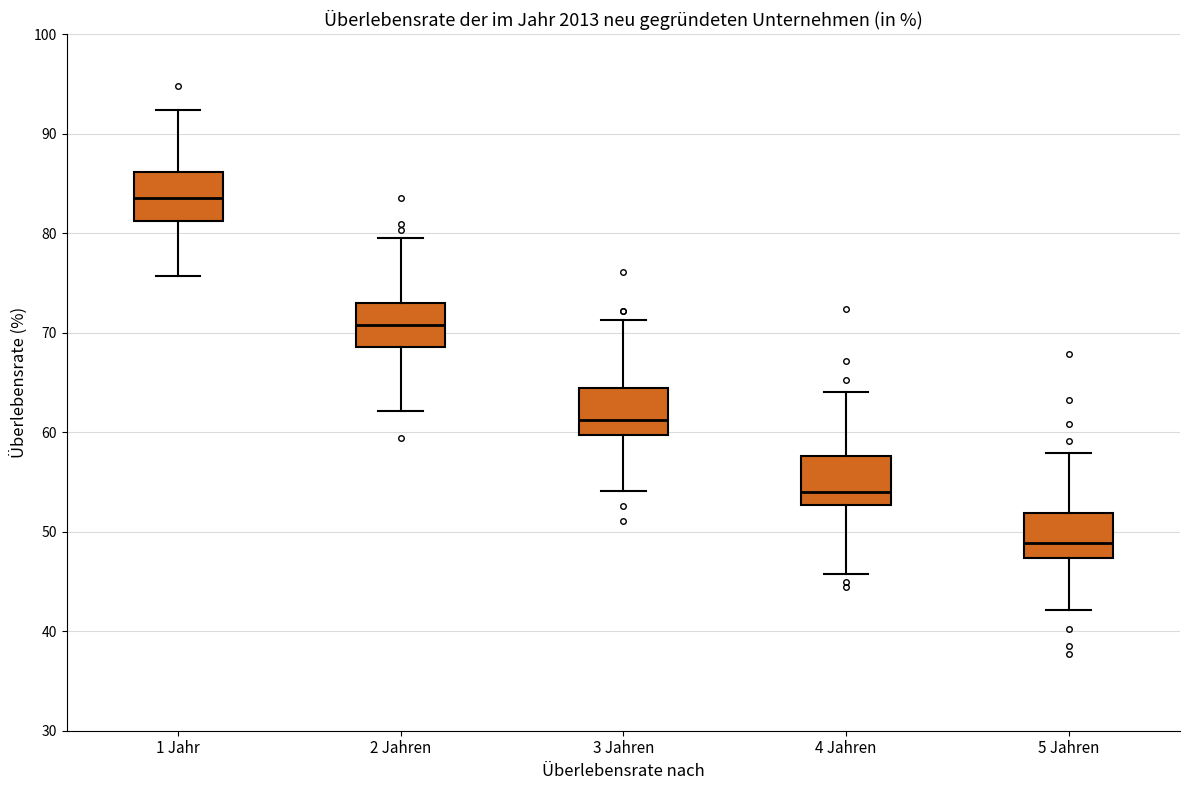

Where does the upper whisker of the box for 5 Jahren end on the y-axis? The values are not printed on the chart, so give them approximately, as read against the axis.

58